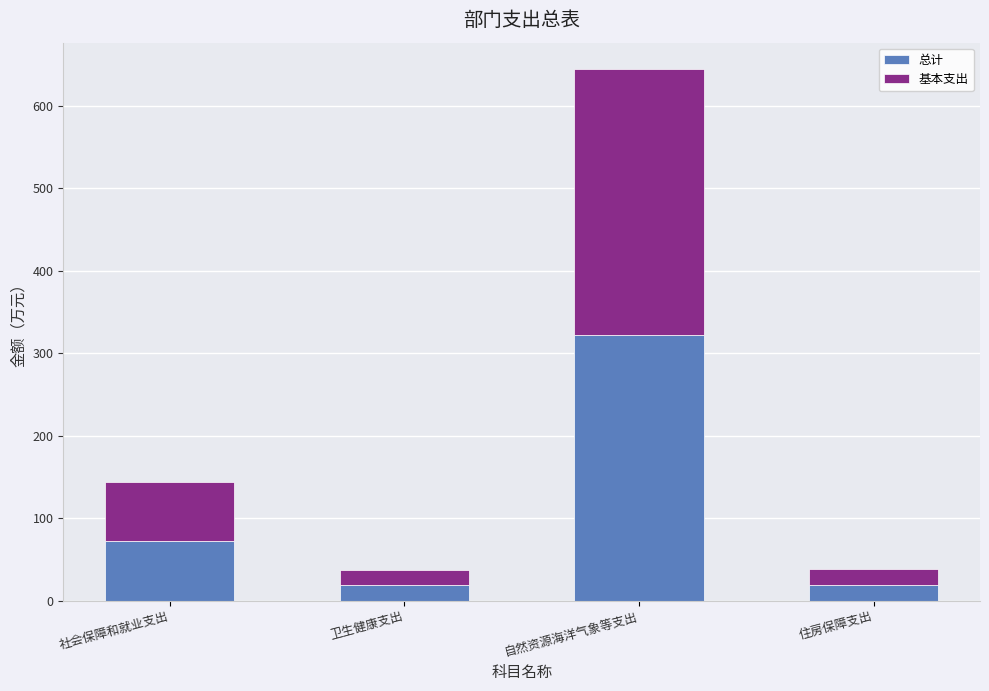

What is the sum of the 总计 values at 住房保障支出 and 卫生健康支出?

37.8